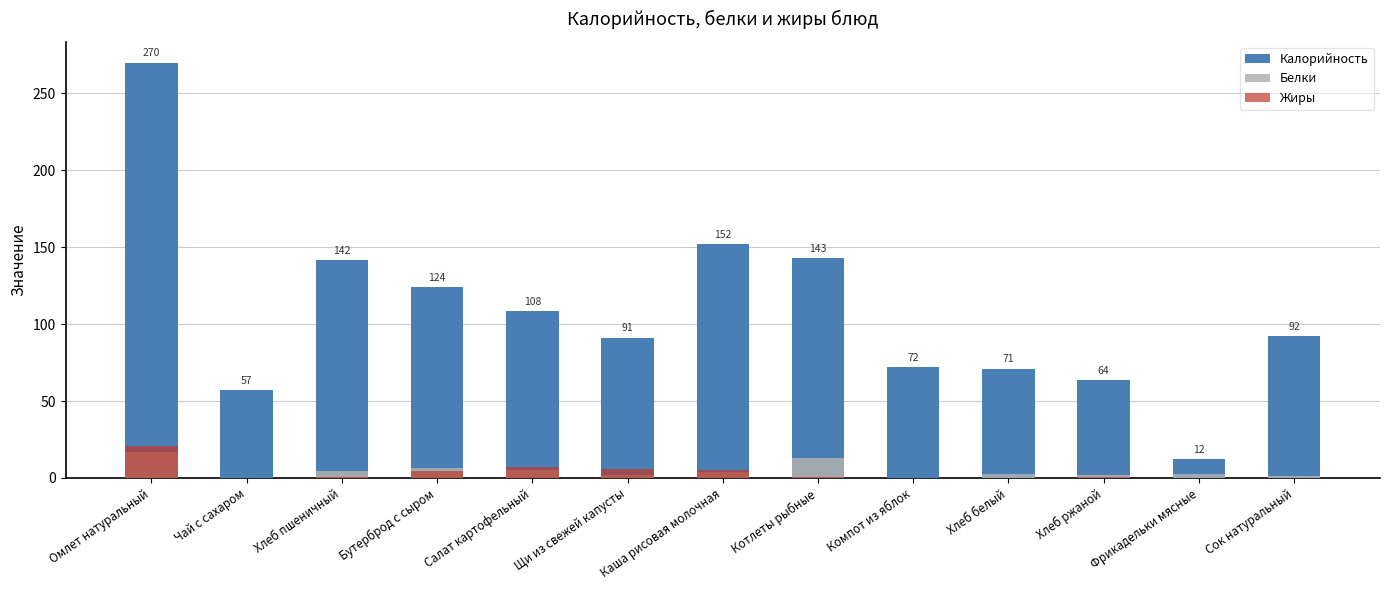

List the labels in order of Жиры value, smallest first.

Компот из яблок, Фрикадельки мясные, Чай с сахаром, Сок натуральный, Хлеб белый, Хлеб ржаной, Хлеб пшеничный, Котлеты рыбные, Бутерброд с сыром, Каша рисовая молочная, Щи из свежей капусты, Салат картофельный, Омлет натуральный